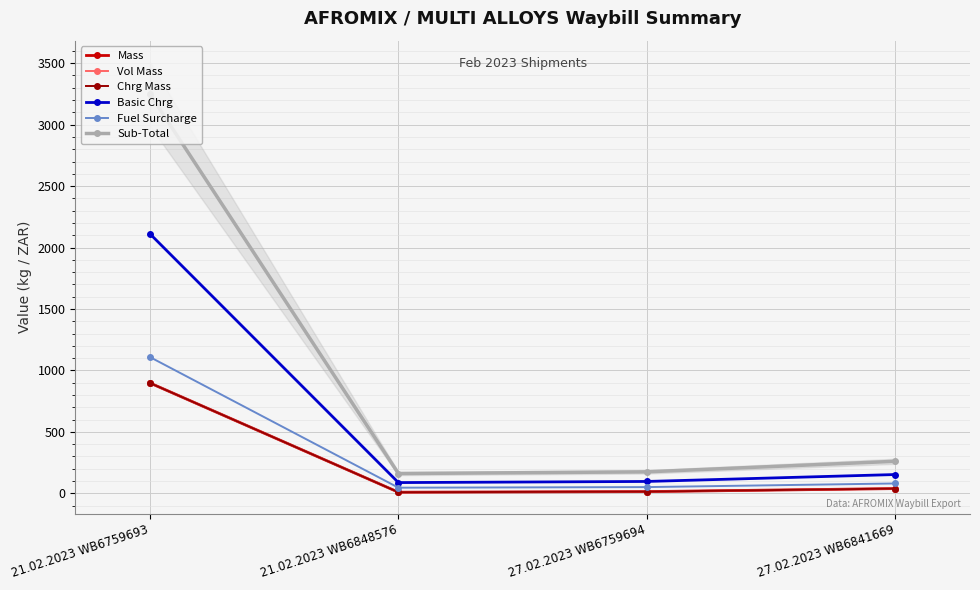

True or false: Basic Chrg has a value of 2112.1 at 21.02.2023 WB6759693.

True